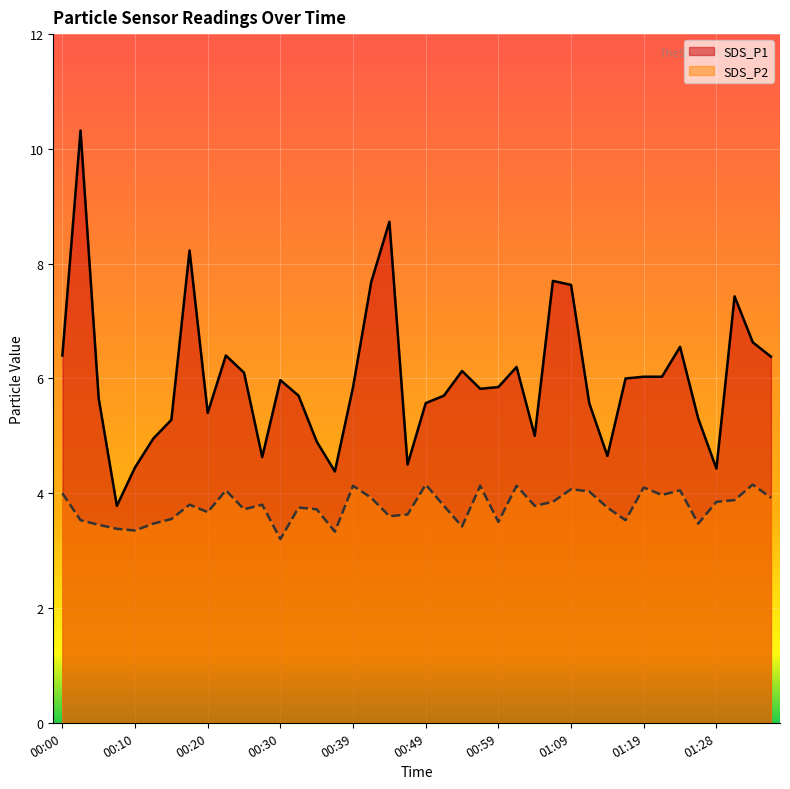

At which label is SDS_P2 closest to 3?

00:30